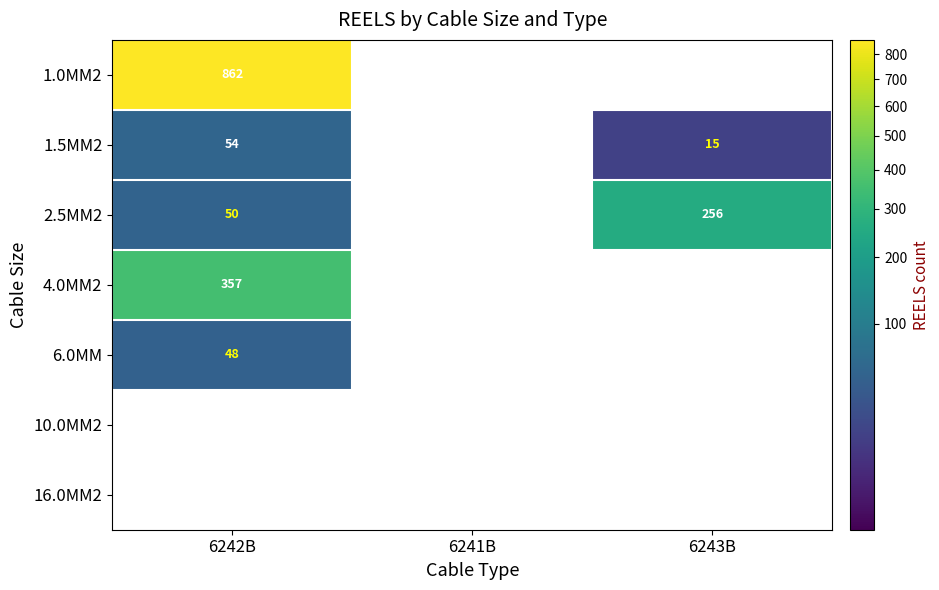

Between 6243B and 6241B, which is larger?

6243B